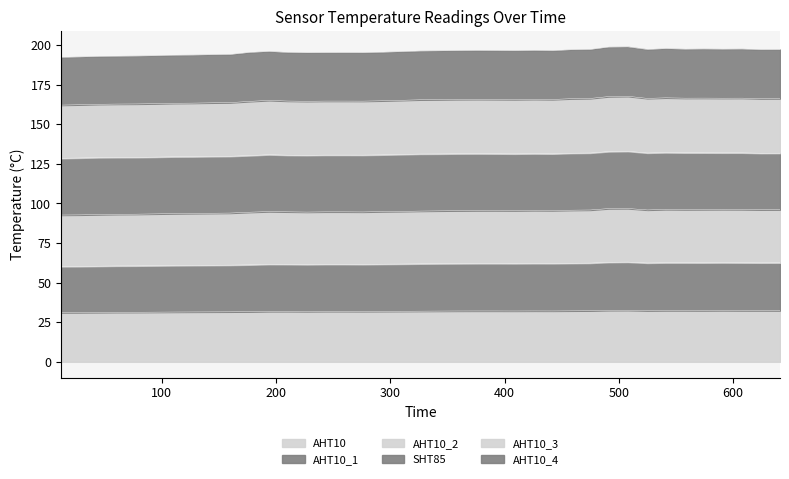

At which label does AHT10_1 reach its peak?

508